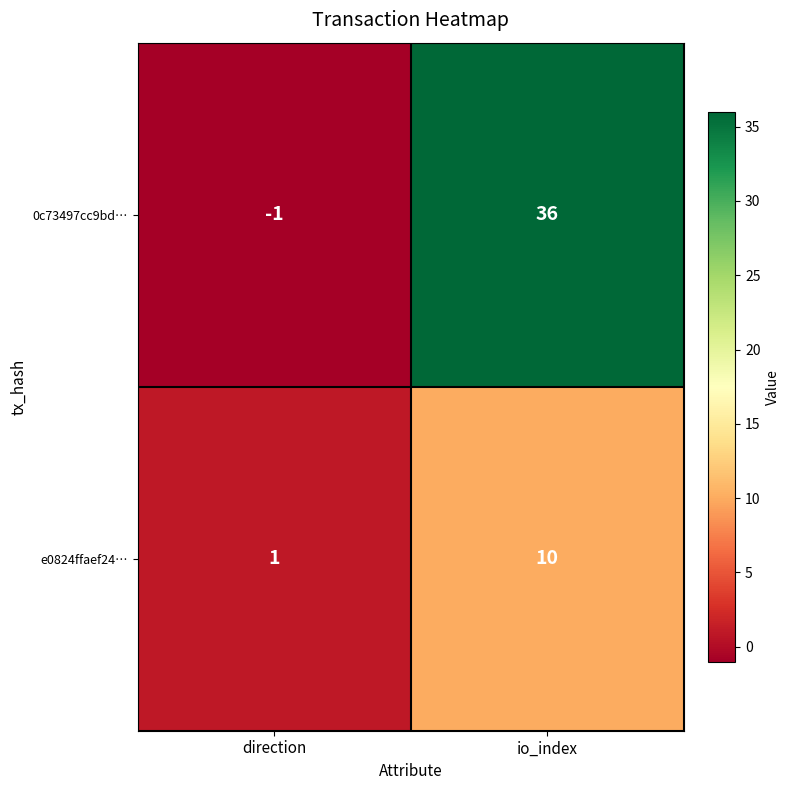

At which label is 0c73497cc9bd… closest to 17?

direction